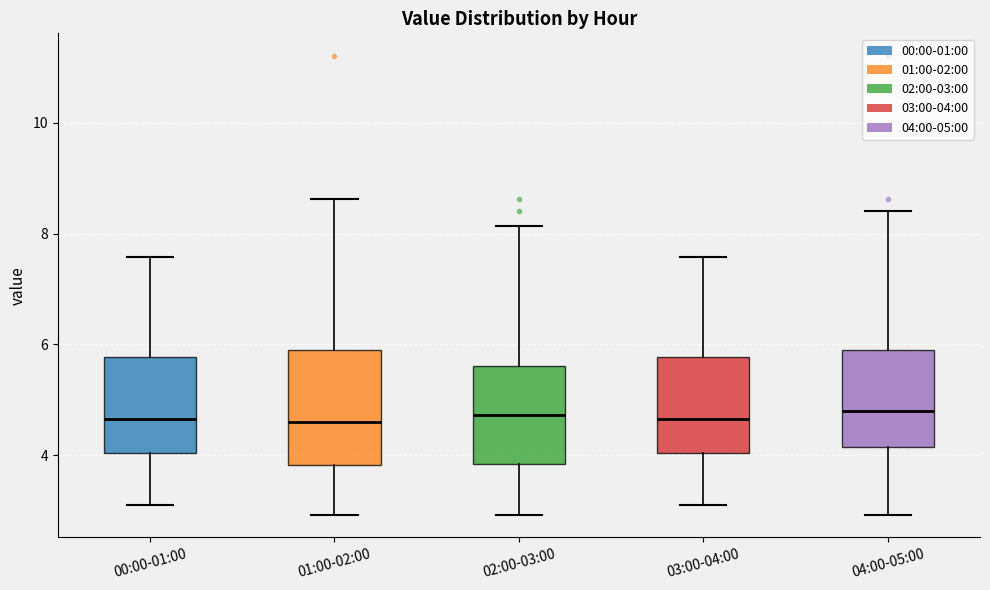

Comparing the boxes themselves (not the whiskers), which one is the tallest?

01:00-02:00